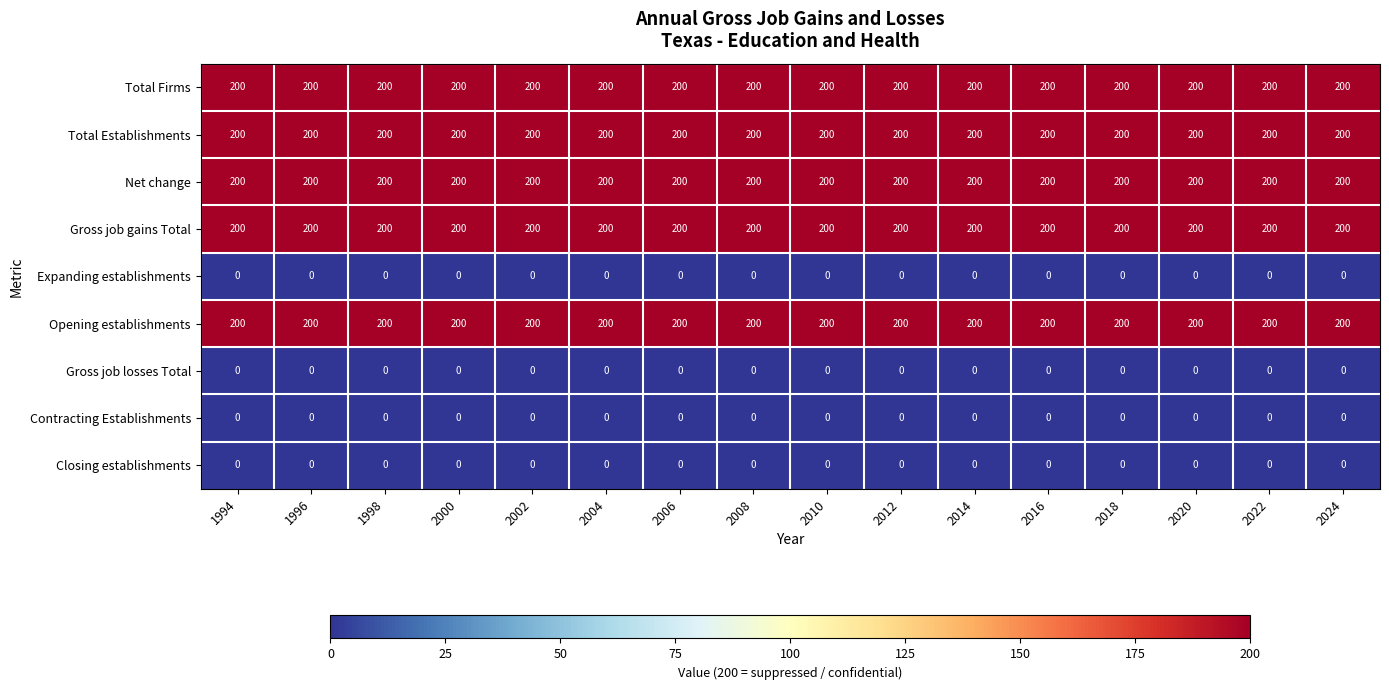

True or false: Opening establishments has a value of 323 at 2004.

False